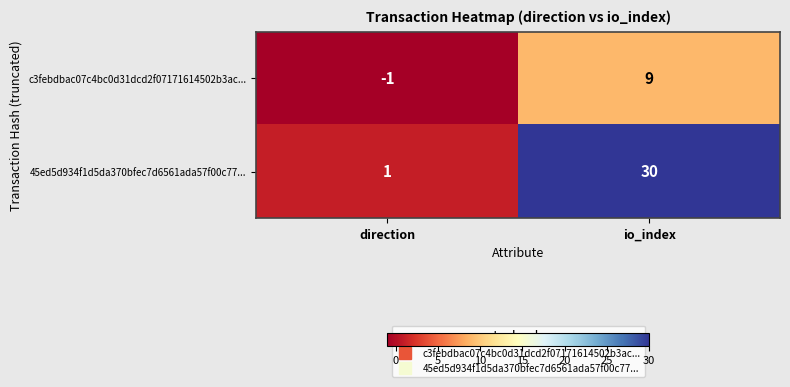

Reading right to left, list all the values displayed in this chart.

c3febdbac07c4bc0d31dcd2f07171614502b3ac...: io_index=9	direction=-1
45ed5d934f1d5da370bfec7d6561ada57f00c77...: io_index=30	direction=1